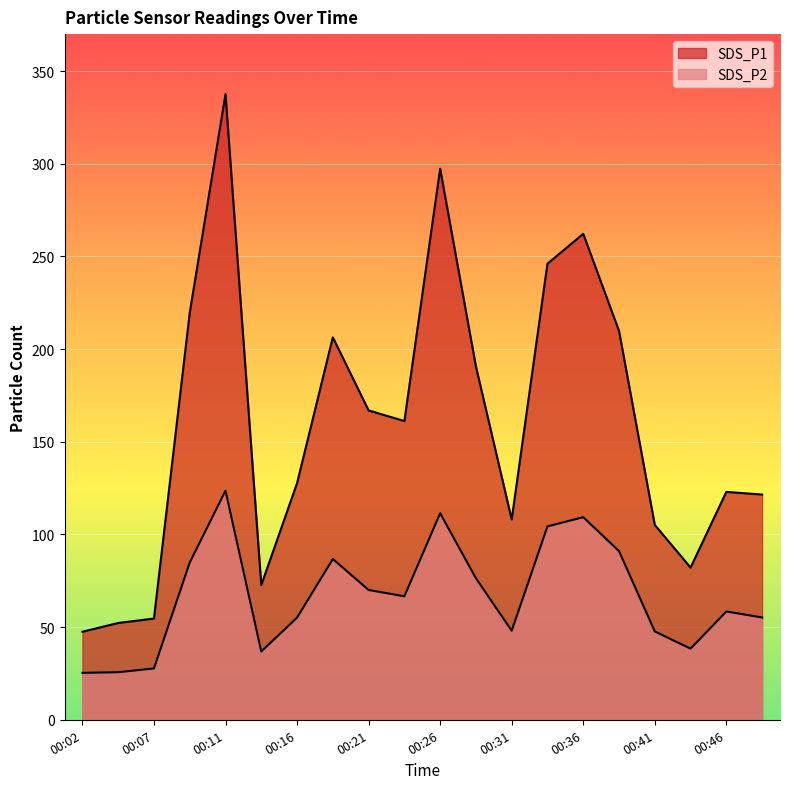

The value of SDS_P2 at 00:48 is 55.2. True or false?

True